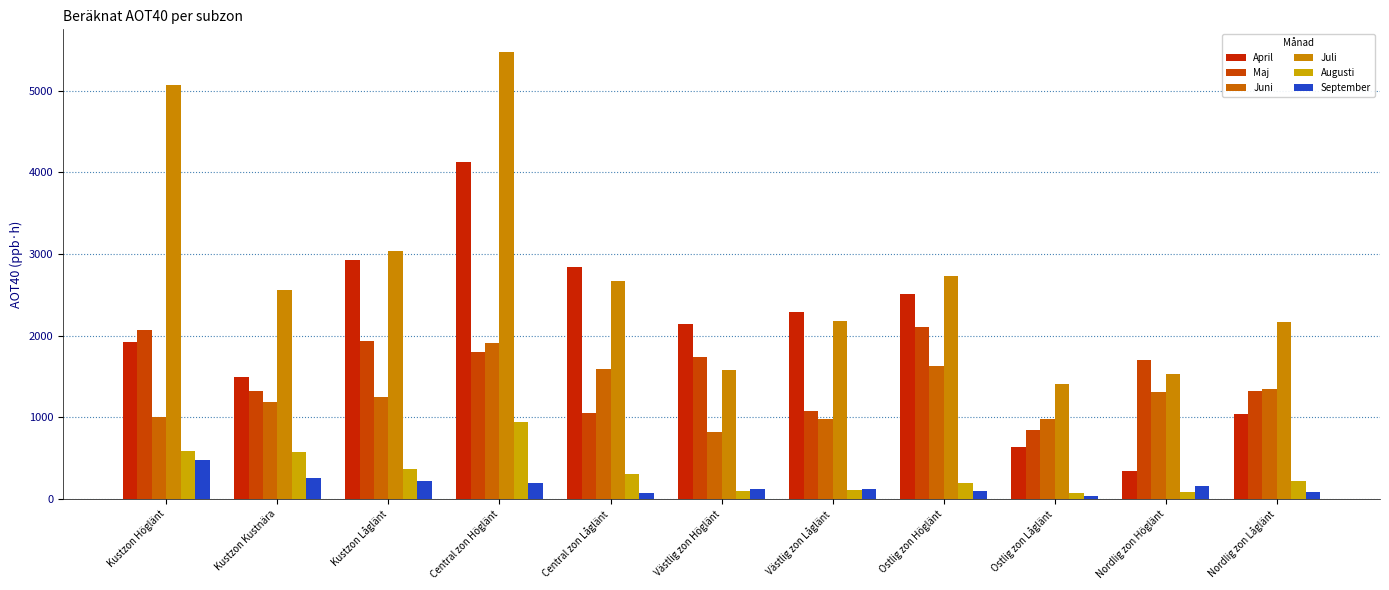

What is the label of the 7th bar from the left?

Västlig zon Låglänt